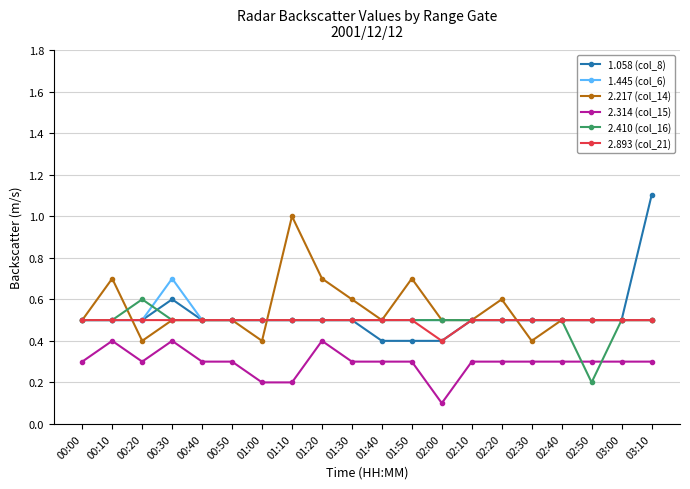

Read the 2.410 (col_16) value at 02:10.

0.5